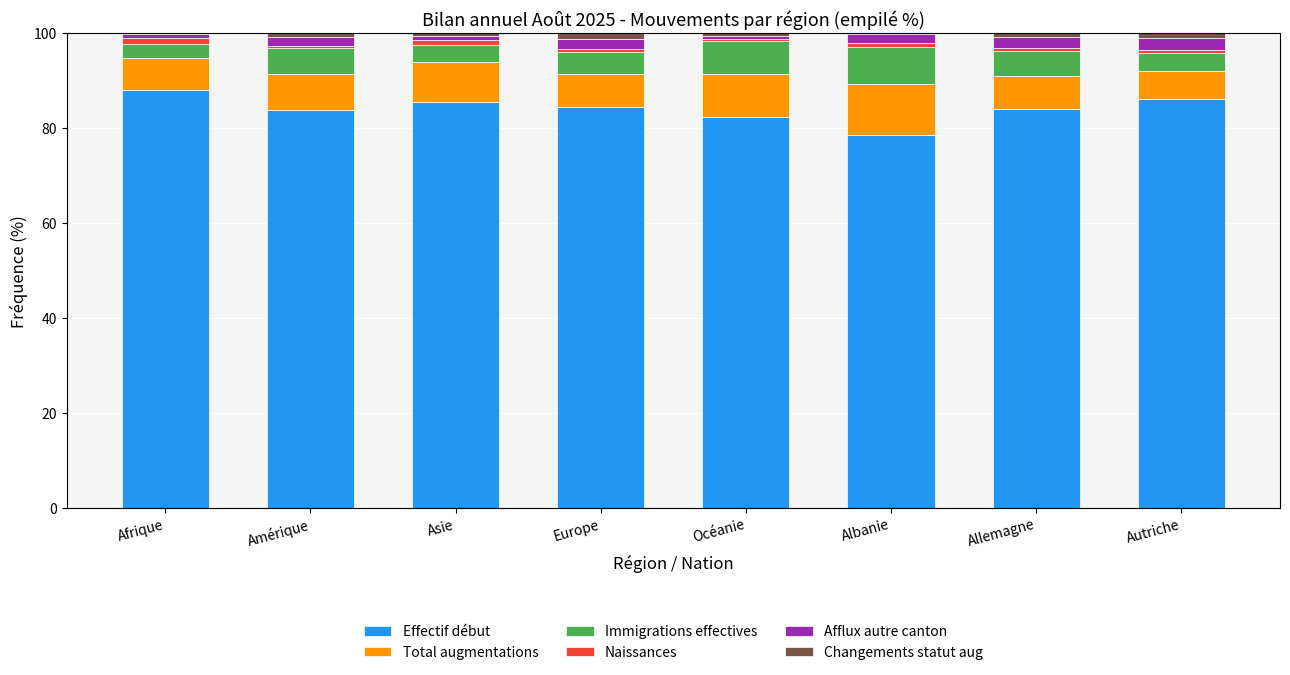

Does the chart contain stacked bars?

Yes